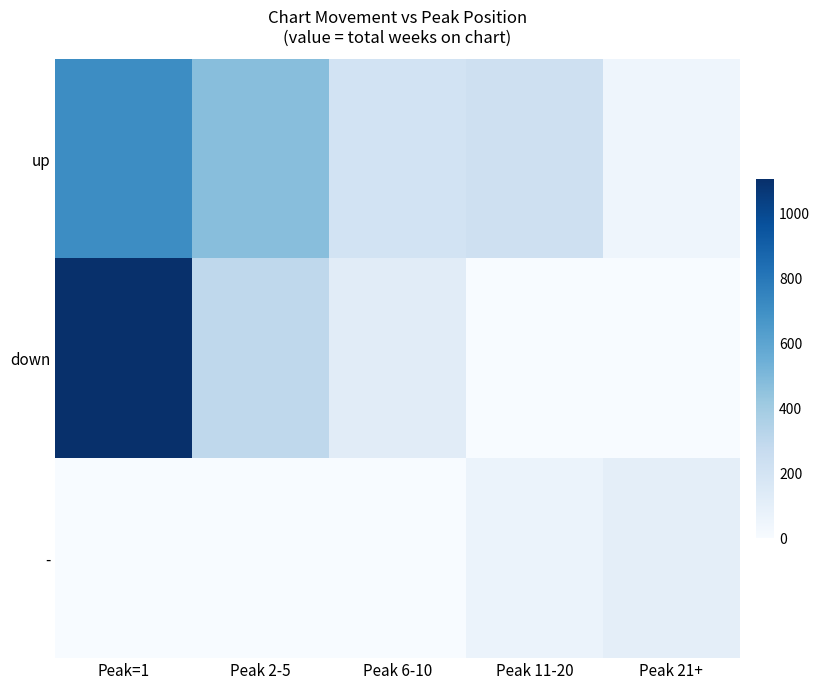

Reading left to right, extract all data points from this chart.

up: Peak=1=712	Peak 2-5=472	Peak 6-10=205	Peak 11-20=231	Peak 21+=48
down: Peak=1=1106	Peak 2-5=299	Peak 6-10=123	Peak 11-20=0	Peak 21+=0
-: Peak=1=0	Peak 2-5=0	Peak 6-10=1	Peak 11-20=66	Peak 21+=106